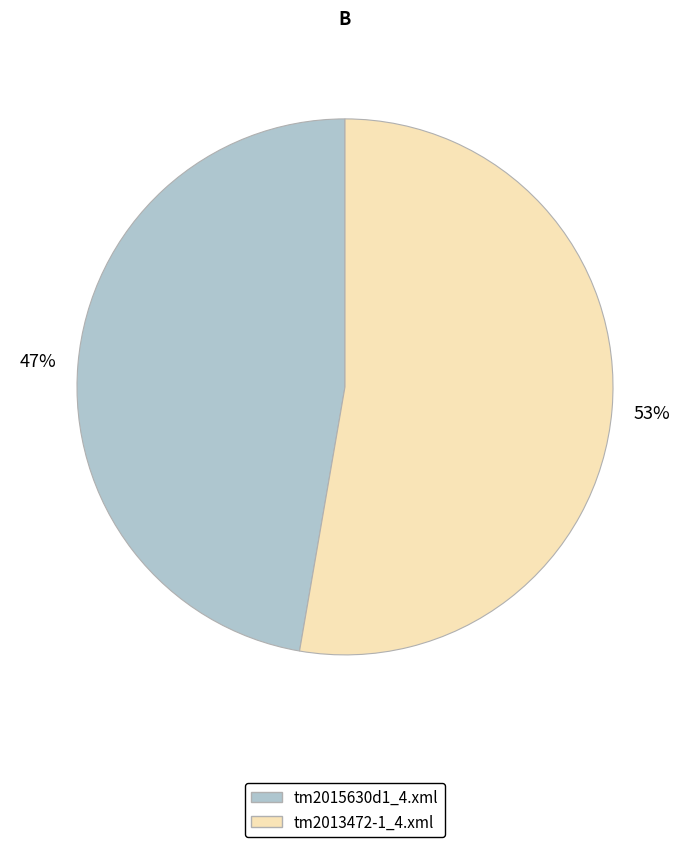

Which category has the biggest portion of the pie?

tm2013472-1_4.xml